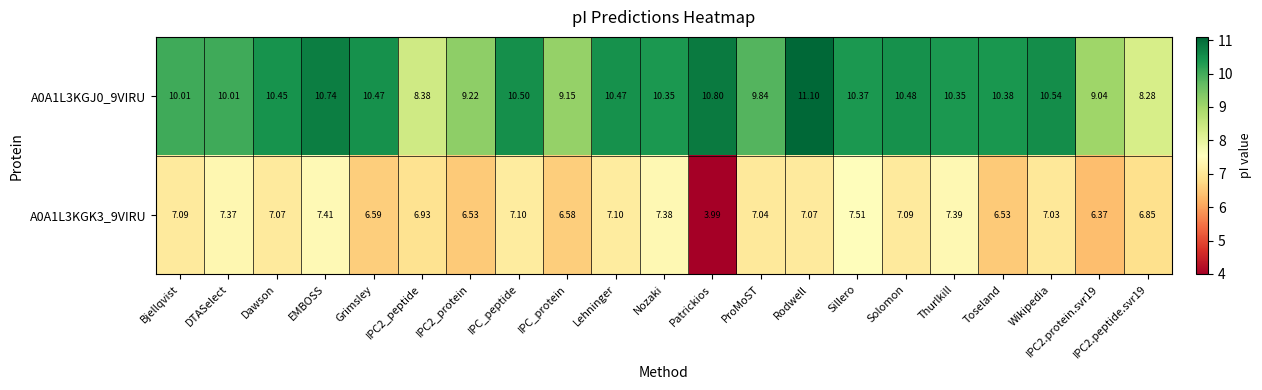

Which series has the largest total across all categories?

A0A1L3KGJ0_9VIRU